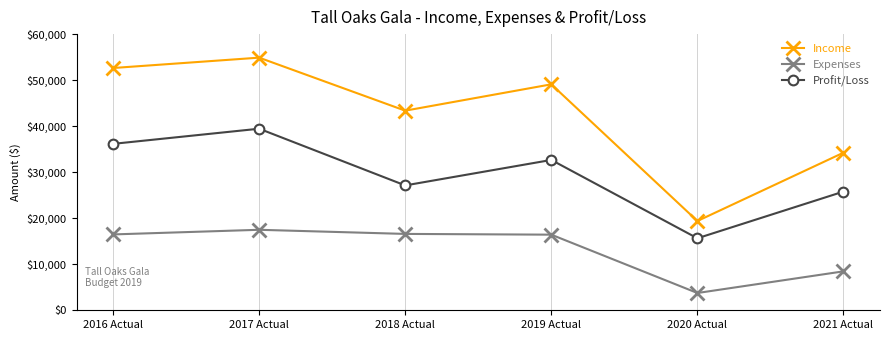

What is the total value across all series at 2018 Actual?

87085.4